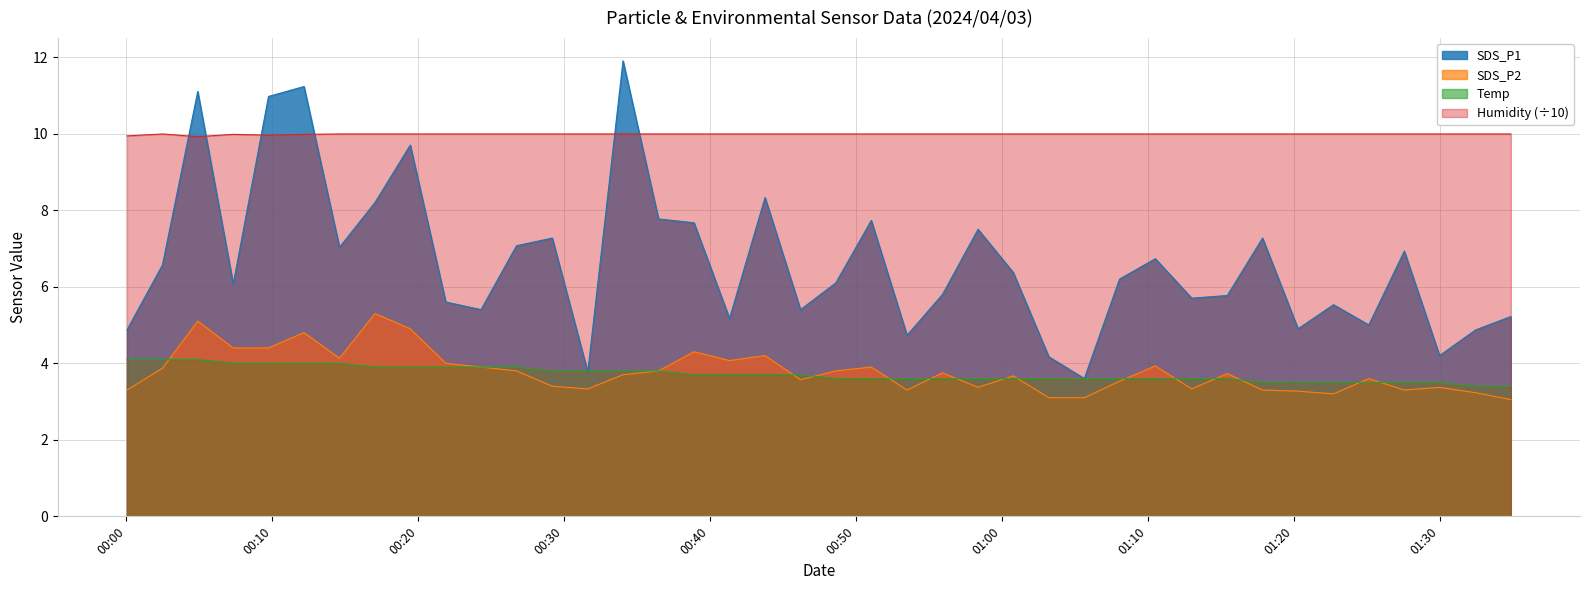

What is the average value of the SDS_P2 series?

3.8